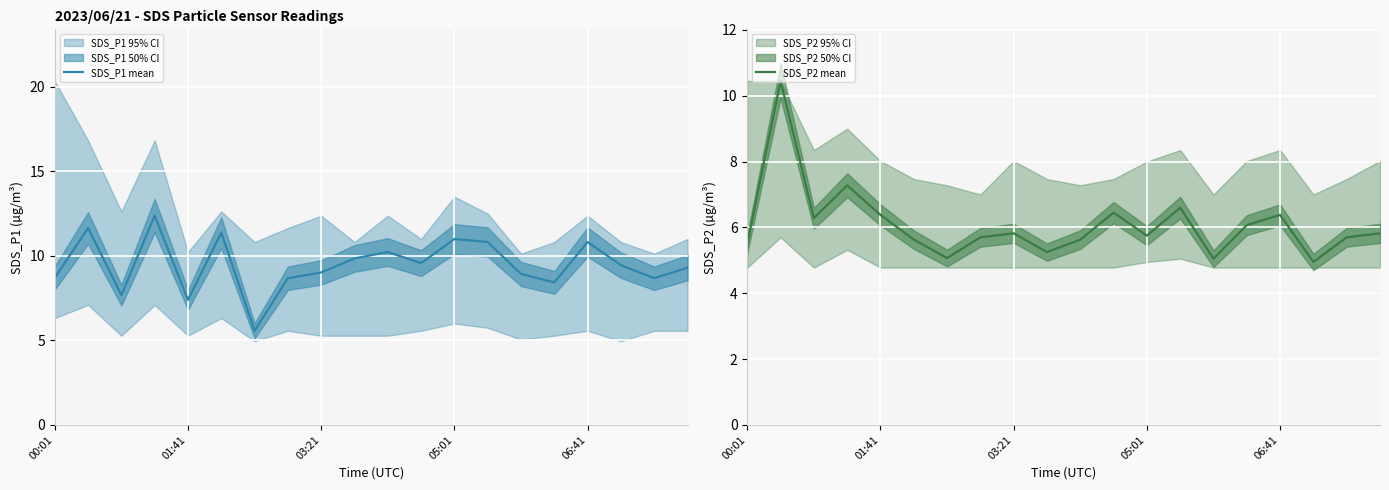

In SDS_P1 mean, how many points are lower than both neighbors (excluding endpoints)?

6